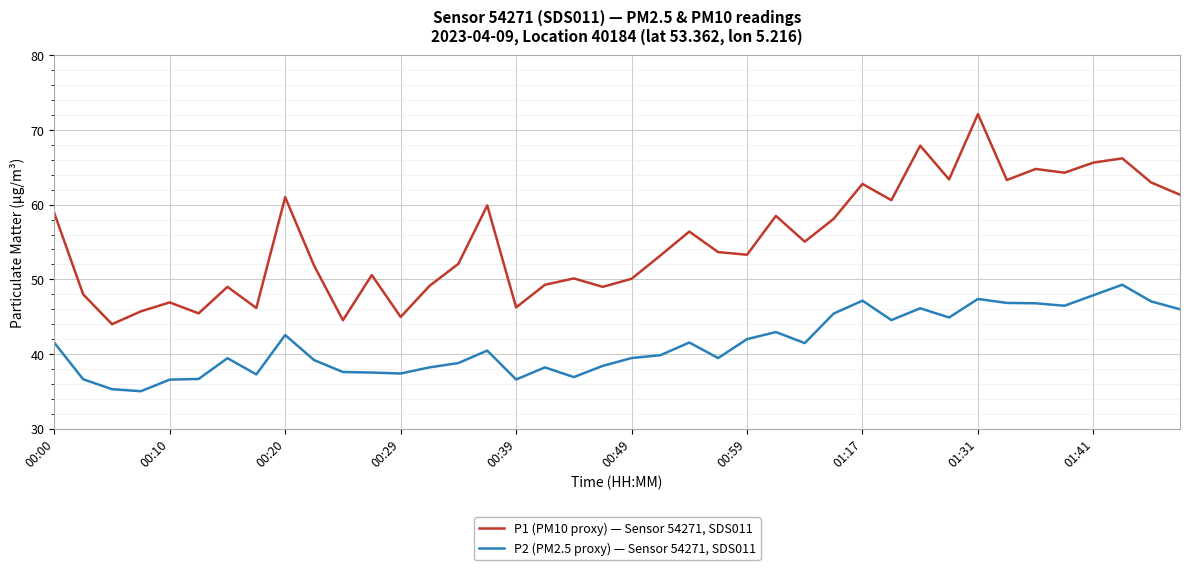

What is the minimum value for P1 (PM10 proxy) — Sensor 54271, SDS011?

44.0